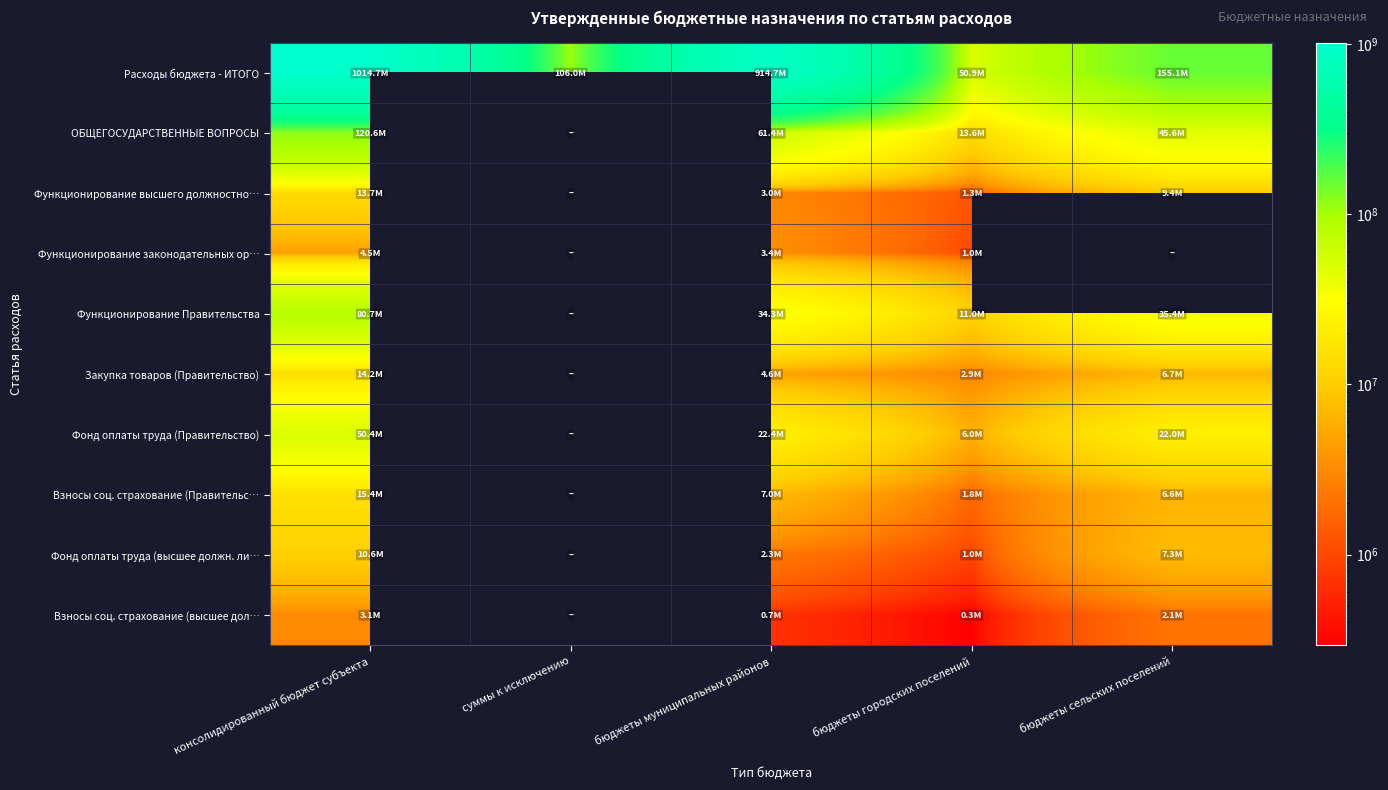

Which category has the highest value across all series?

консолидированный бюджет субъекта